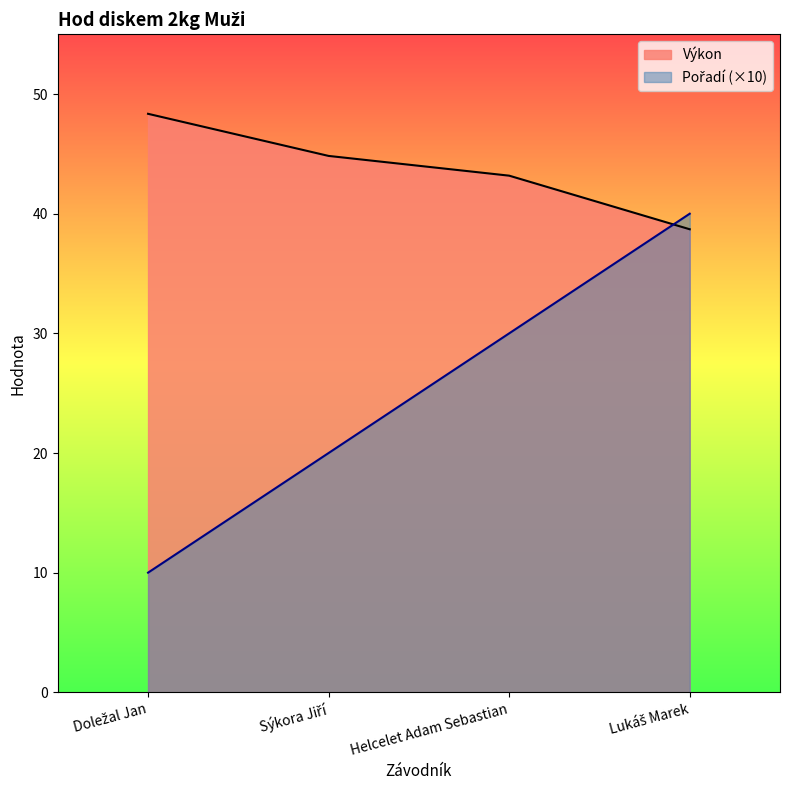

Reading left to right, what are all the values shown in this chart?

Pořadí: 10.0	20.0	30.0	40.0
Výkon: 48.4	44.8	43.2	38.7